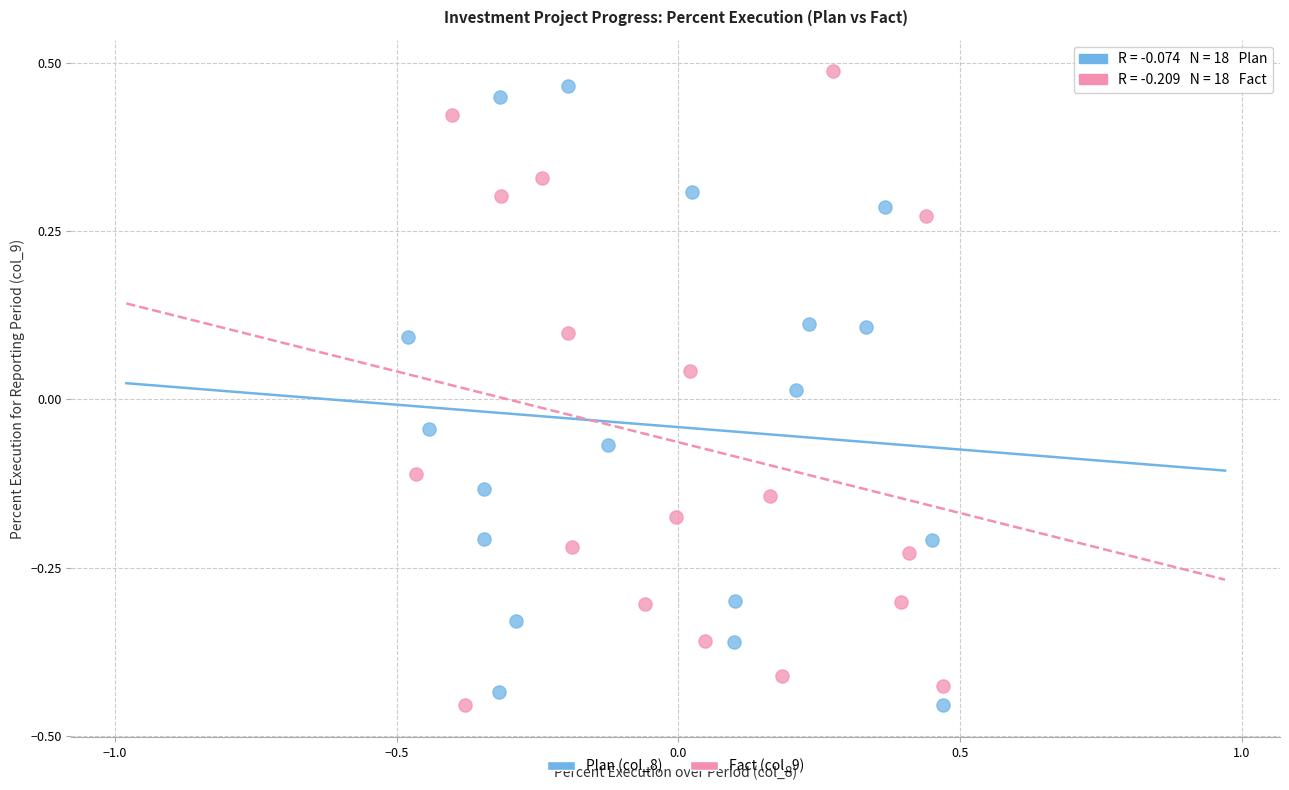

What are all the series names shown in the legend?

Plan (col_8), Fact (col_9)